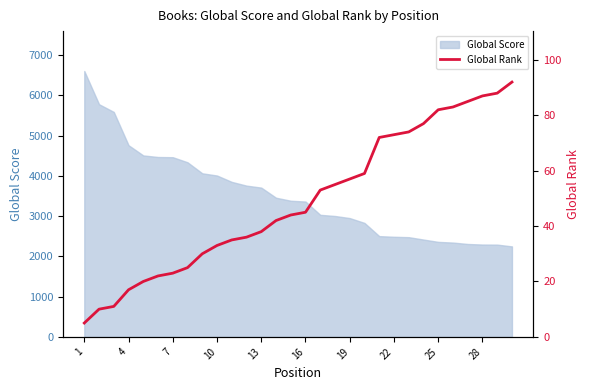

True or false: there are more than 1 points higher than both neighbors.

False